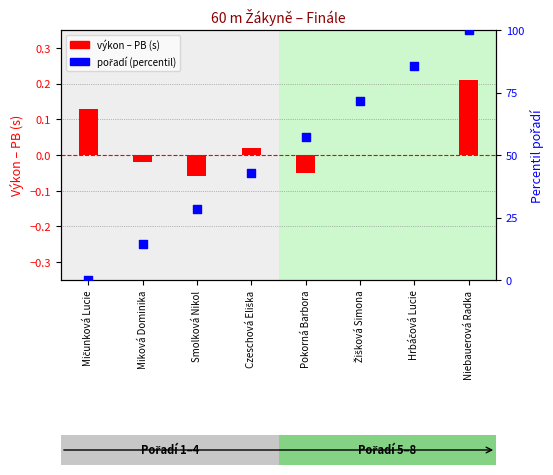

Which series reaches the maximum Y coordinate?

Pořadí (percentil)